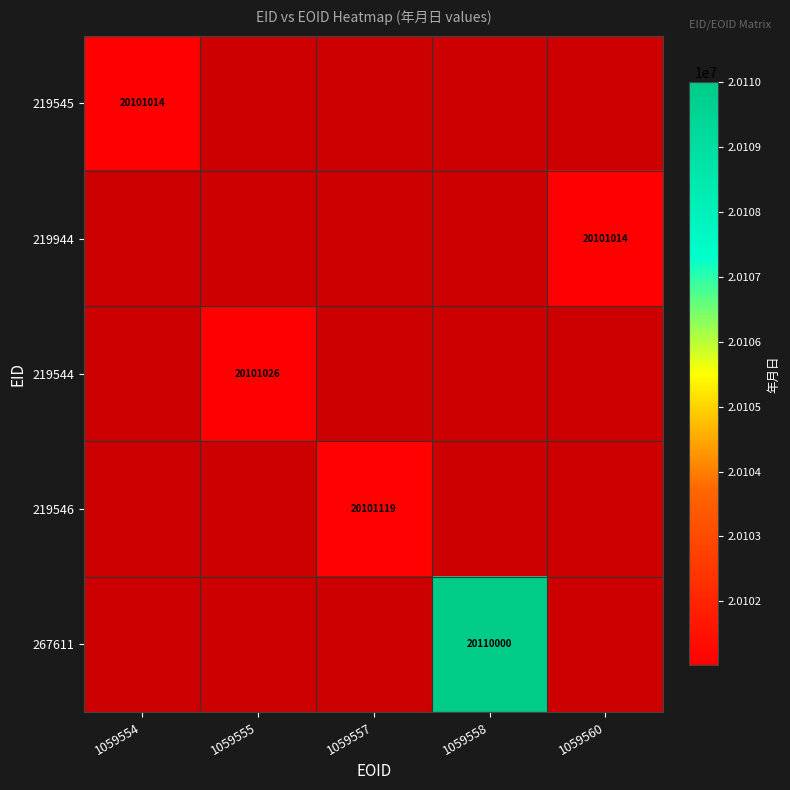

Which category has the highest value across all series?

1059558